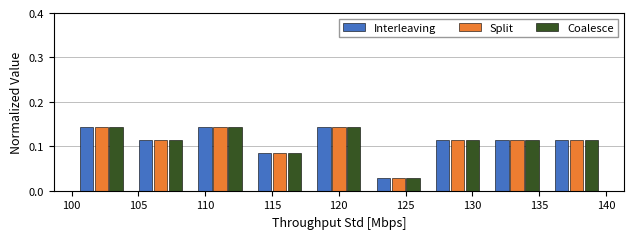

What is the height of the Interleaving bar covering 126.5 to 131.0 on the x-axis? Neither the bar edges nor the heights are printed on the chart, so give them approximately, as read against the axes.

0.11